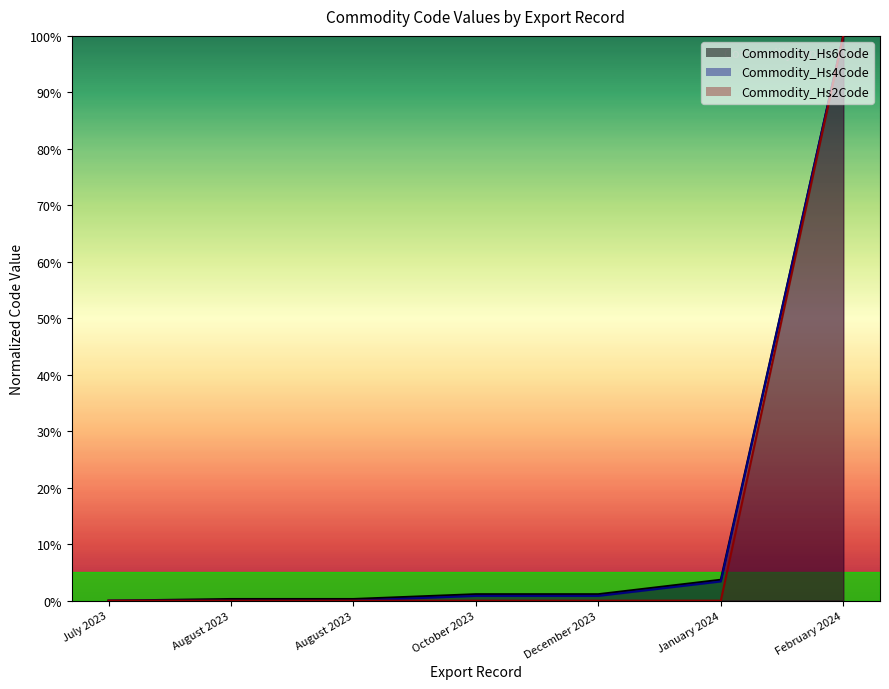

True or false: Commodity_Hs6Code and Commodity_Hs2Code cross at least once.

False